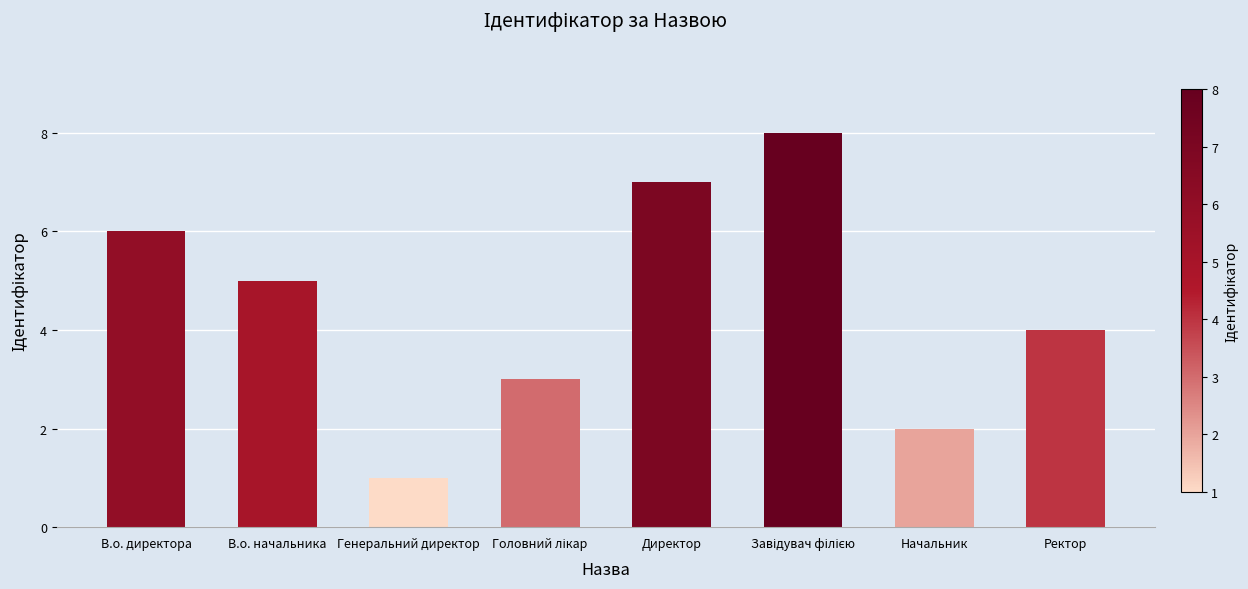

What is the label of the 8th bar from the left?

Ректор